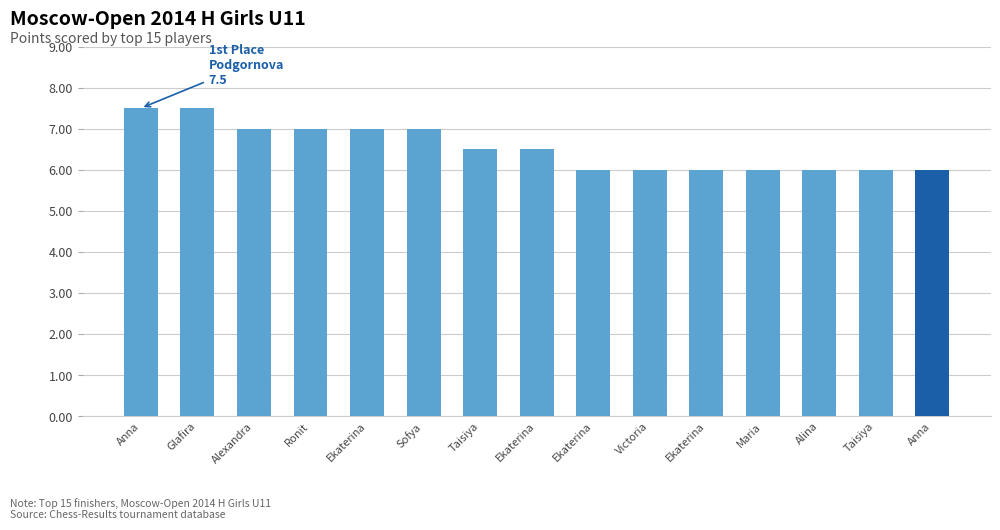

Count the number of categories in the chart.

15